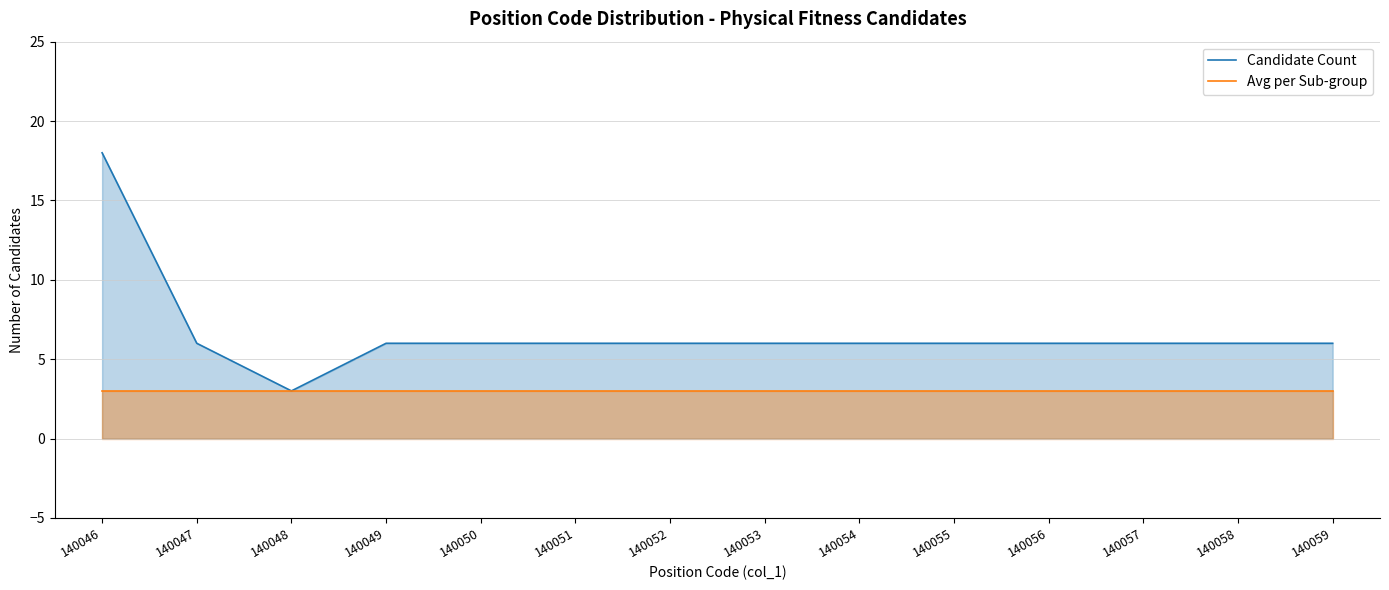

How many lines are shown in the chart?

2